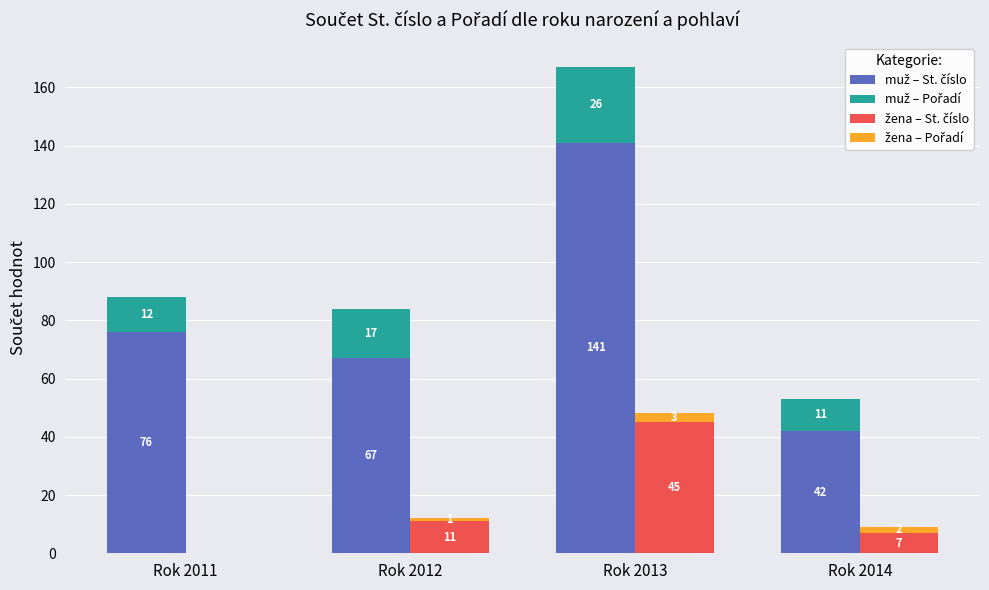

What is the total value across all series at Rok 2011?

88